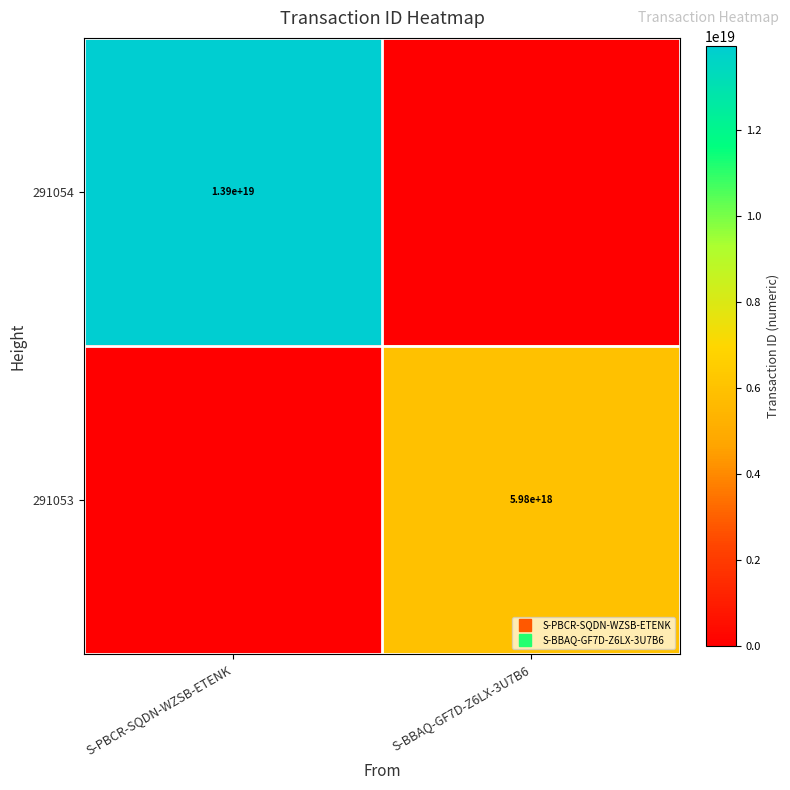

Is the value of 291054 at S-PBCR-SQDN-WZSB-ETENK greater than the value of 291053 at S-BBAQ-GF7D-Z6LX-3U7B6?

Yes